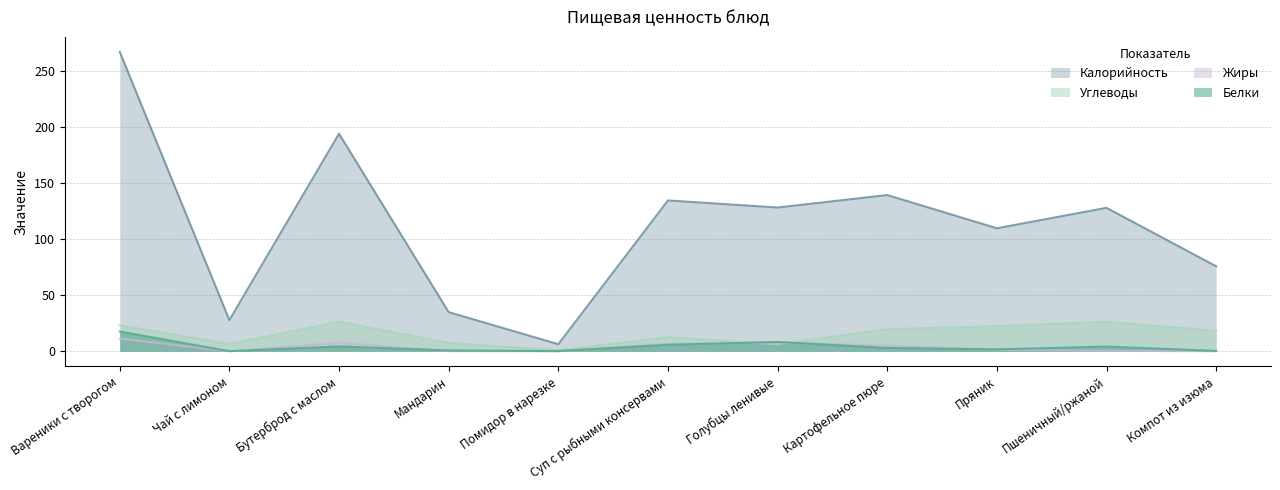

Which series has the widest spread of values?

Калорийность